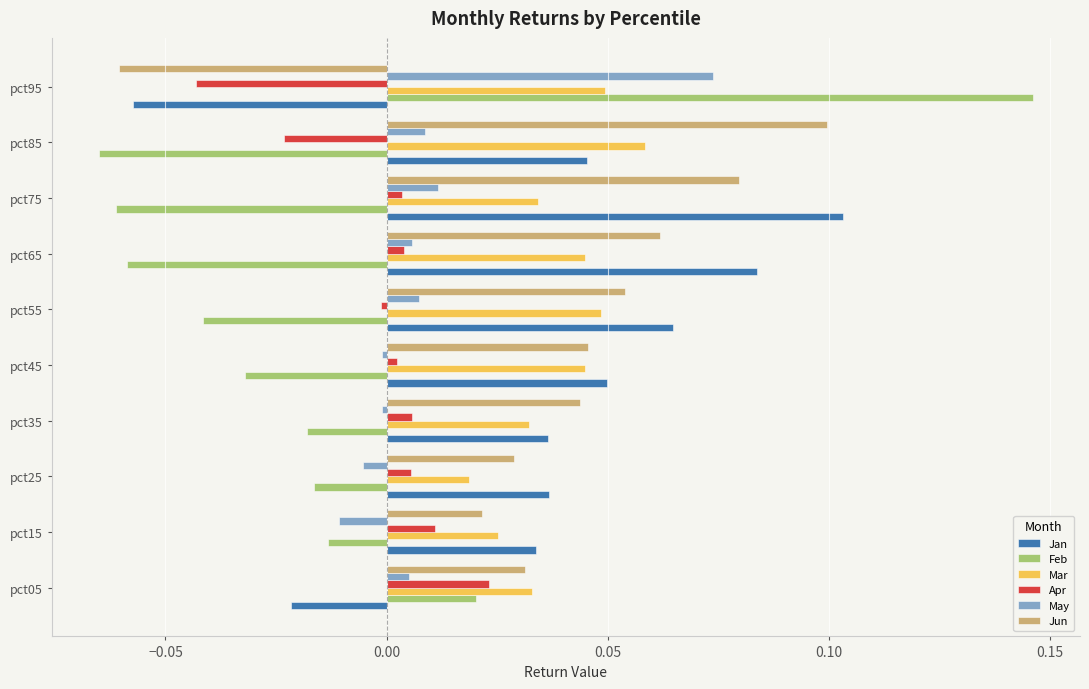

How many values in Jan are above zero?

8